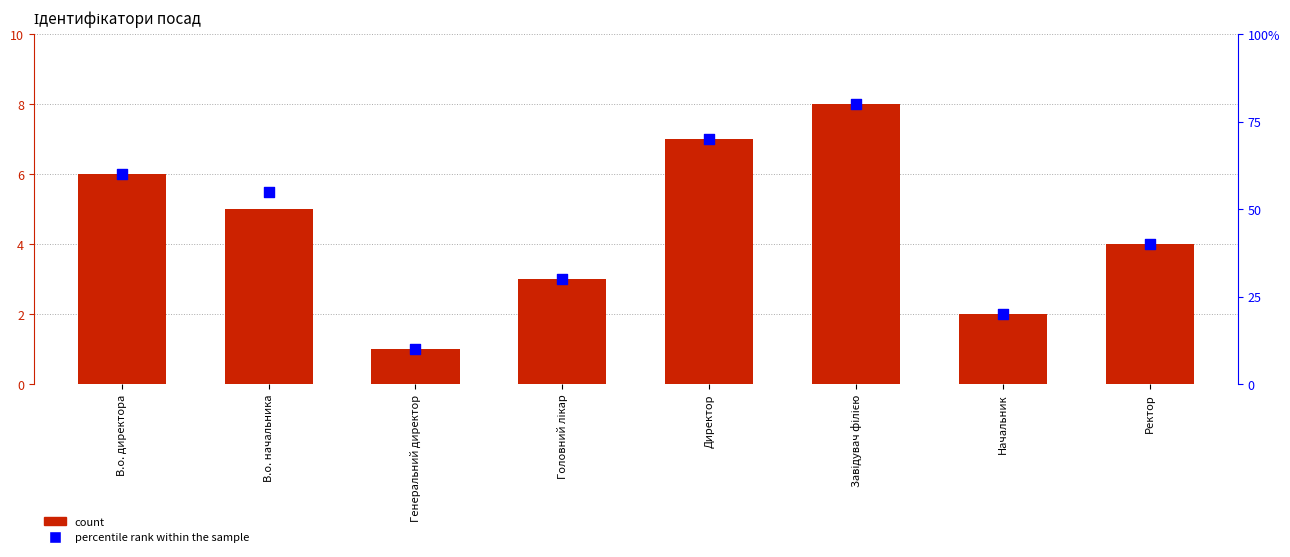

Which series has the widest spread of Y values?

percentile rank within the sample